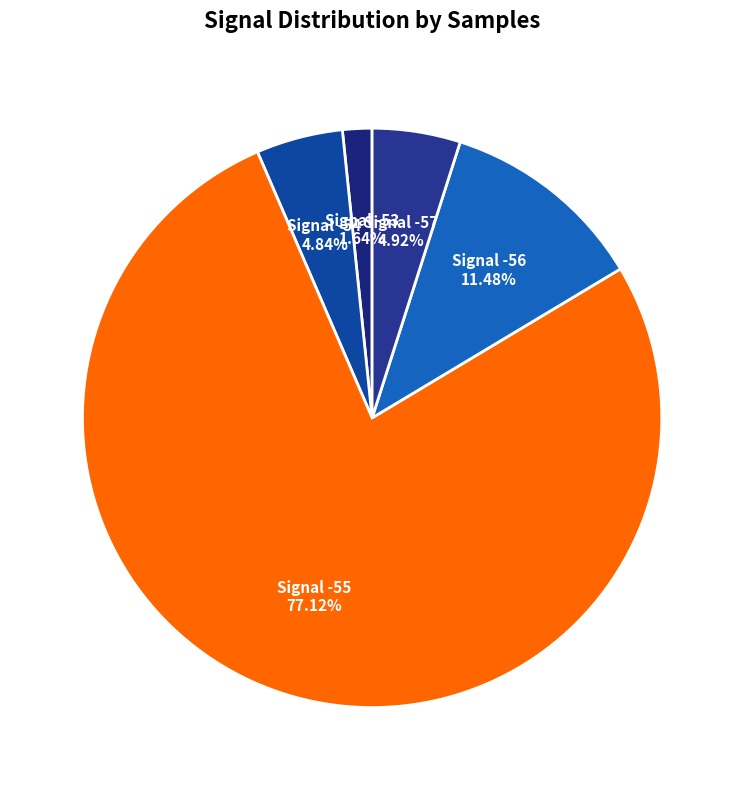

Count the number of slices in the pie.

5